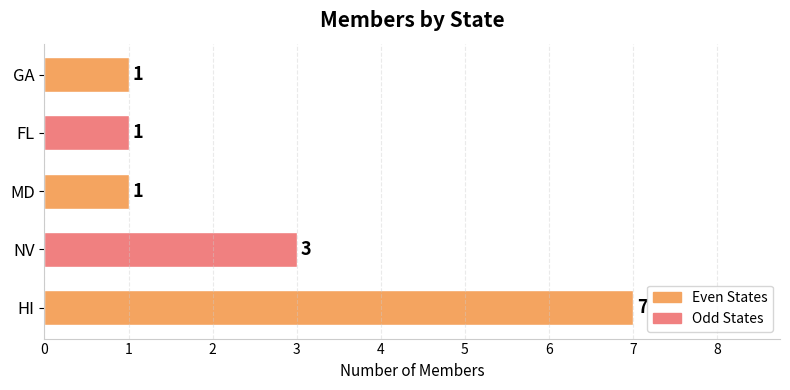

Is it true that the value at NV is 3?

True